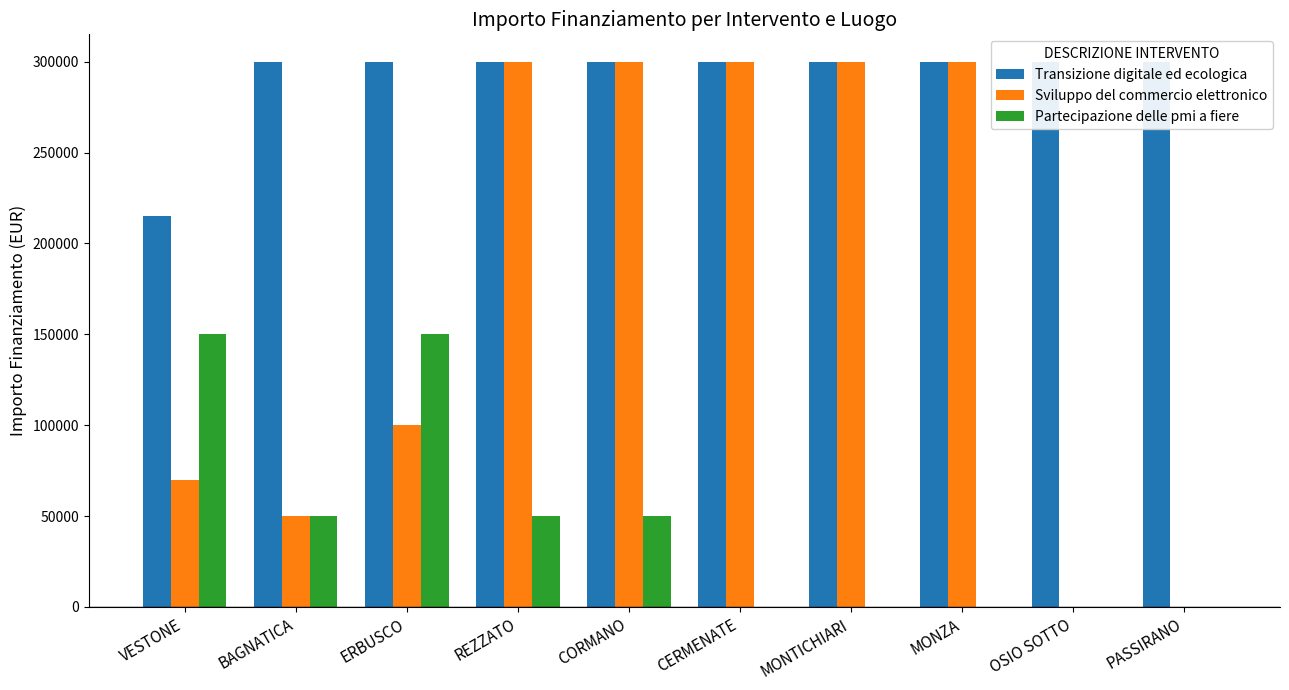

What is the sum of all Transizione digitale ed ecologica values?

2914800